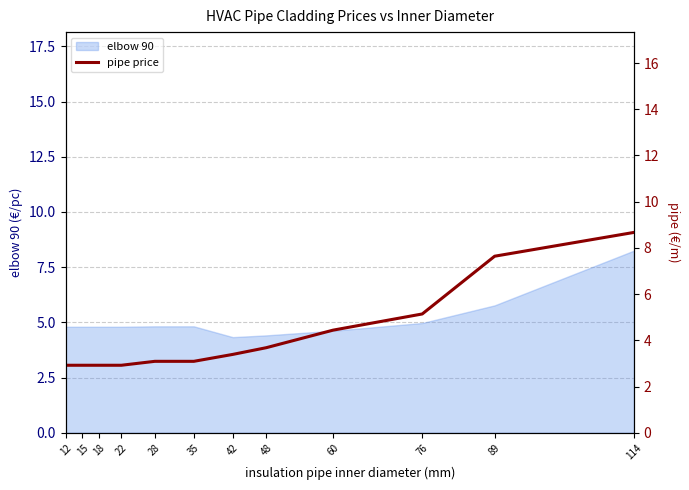

Is it true that elbow 90 equals 4.8 at 15?

True